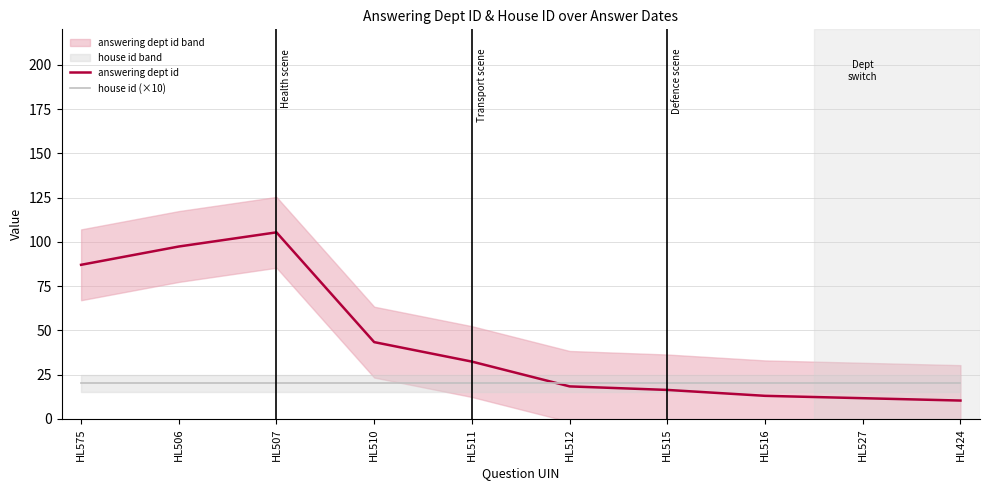

At which category is the sum across all series the highest?

HL507